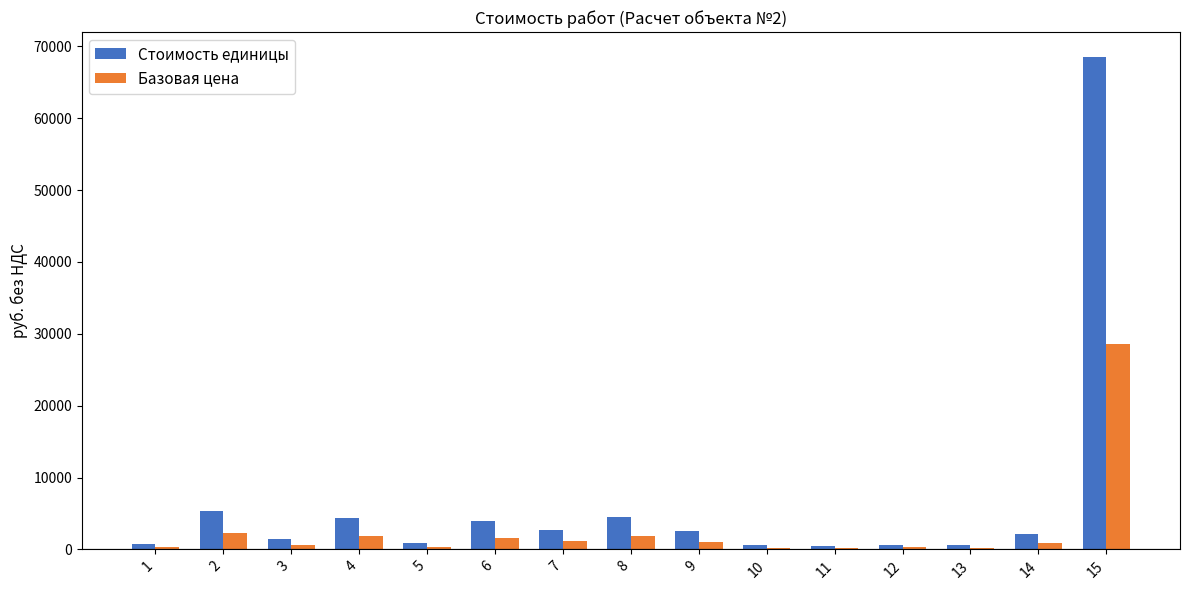

How many categories are shown in the chart?

15